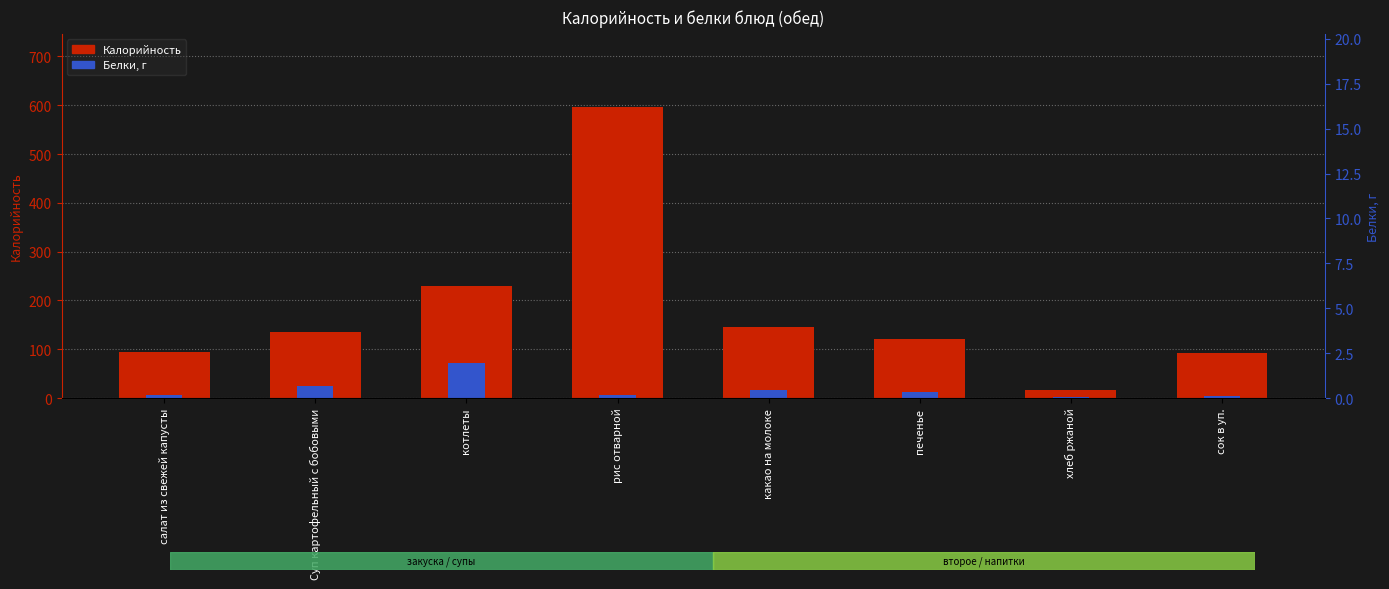

How many data points in Белки (scaled) are less than 11?

4